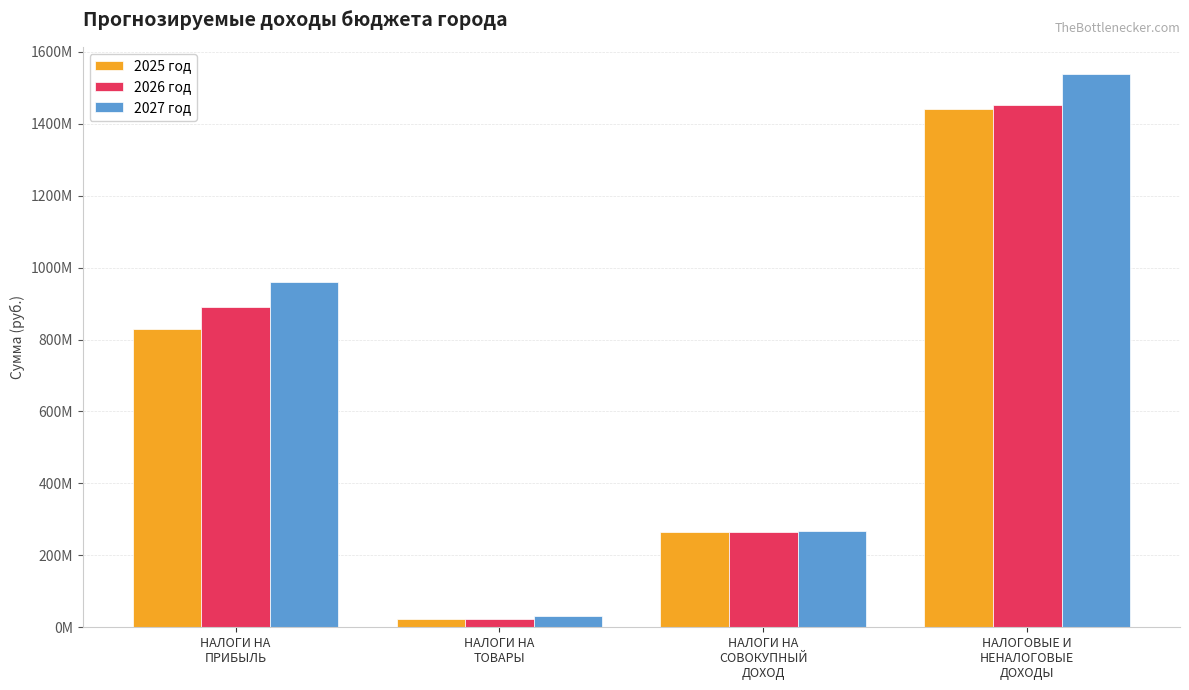

At НАЛОГИ НА
СОВОКУПНЫЙ
ДОХОД, list the series in order from largest to smallest.

2027 год, 2026 год, 2025 год